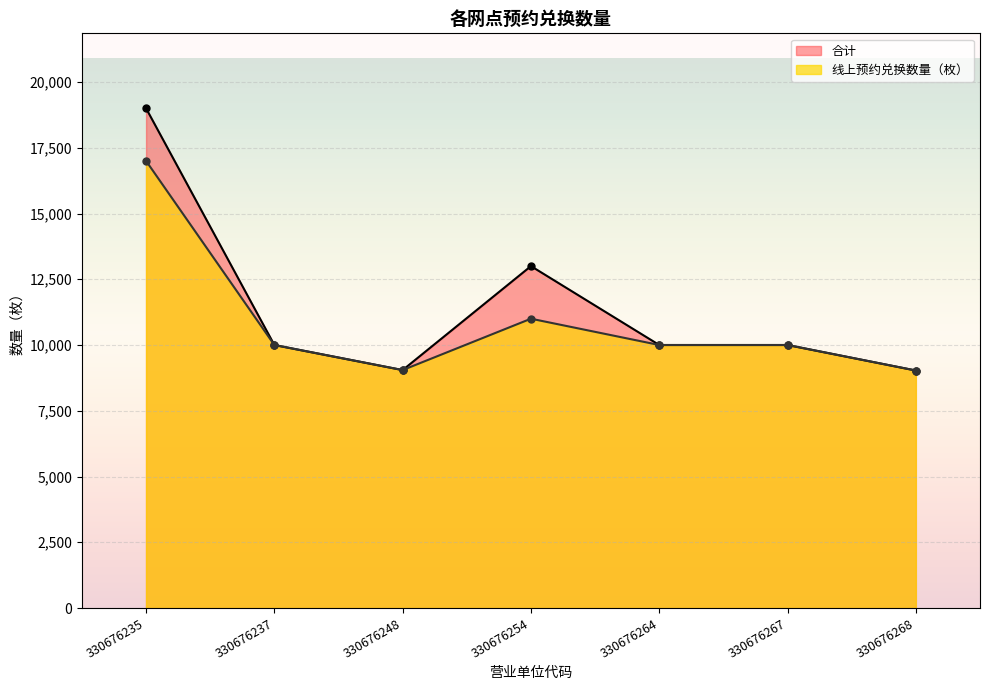

Which series has the largest total across all categories?

合计